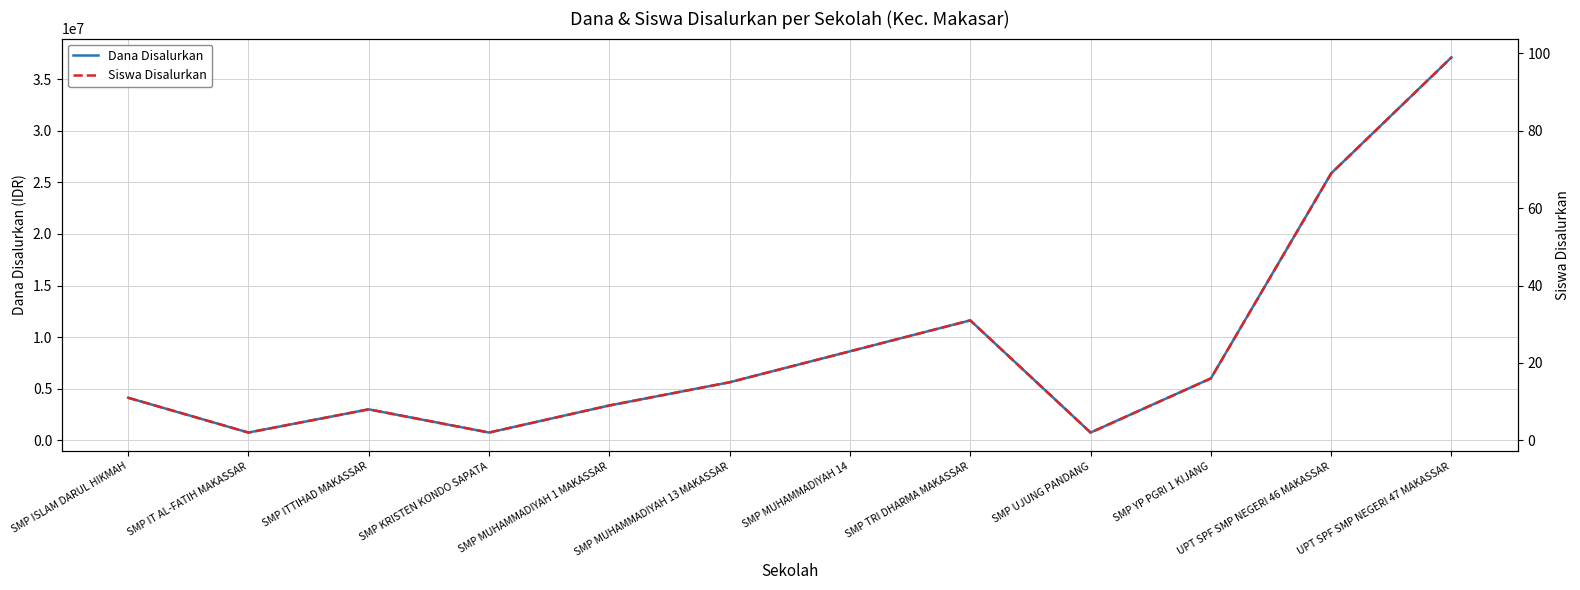

At which label does Siswa Disalurkan first exceed 15?

SMP MUHAMMADIYAH 14